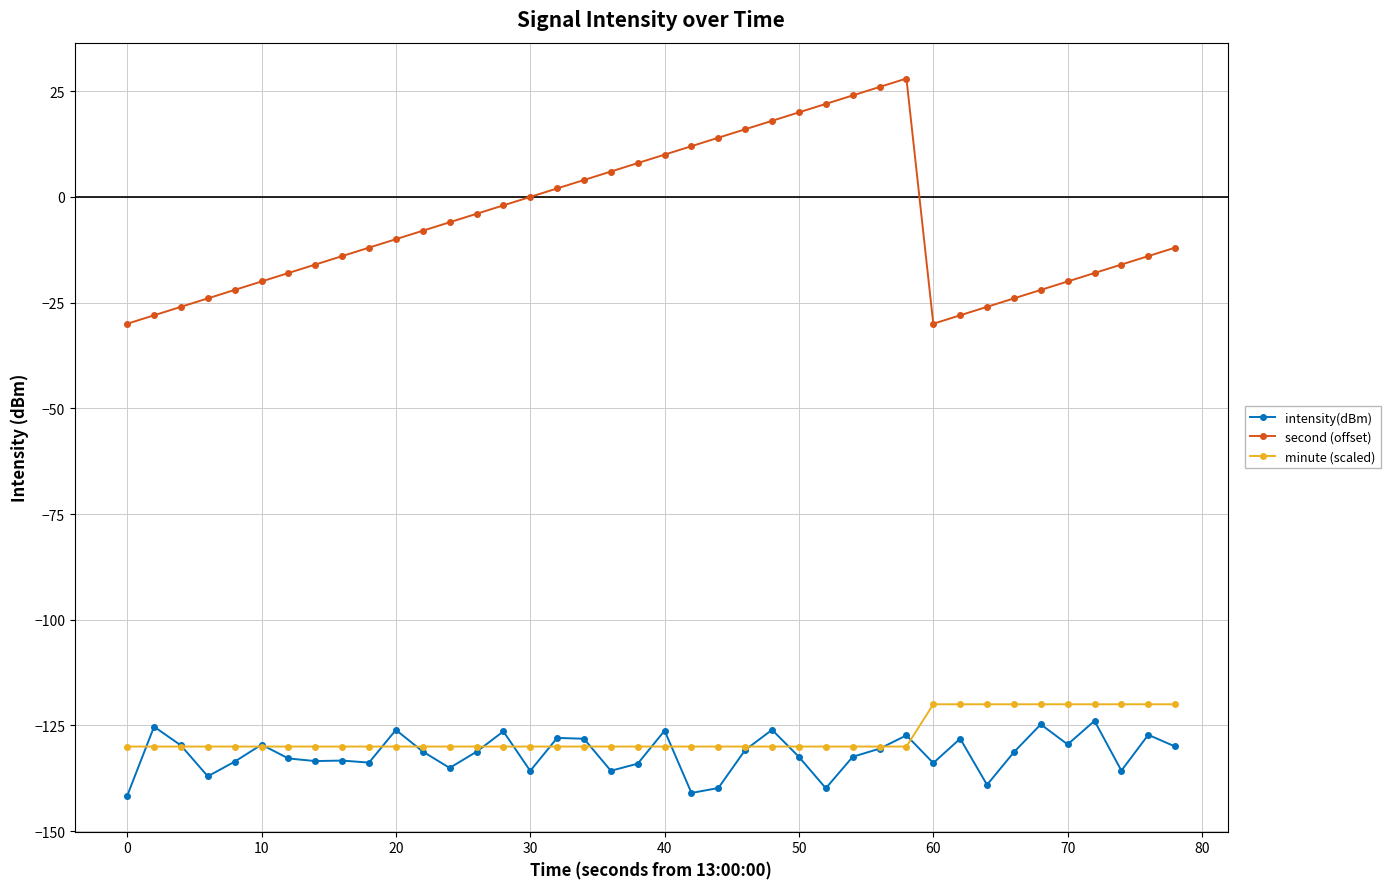

True or false: intensity(dBm) has more than 2 points higher than both neighbors.

True